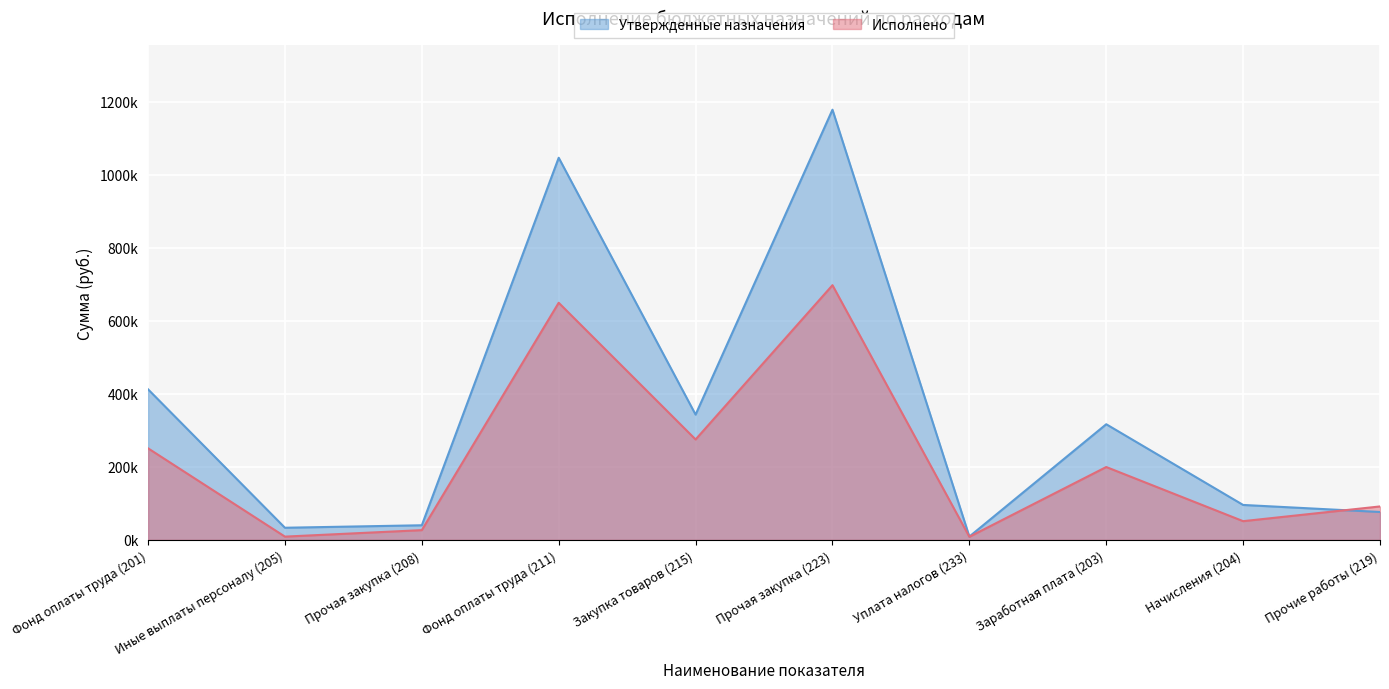

What is the total value across all series at Начисления (204)?

146943.6